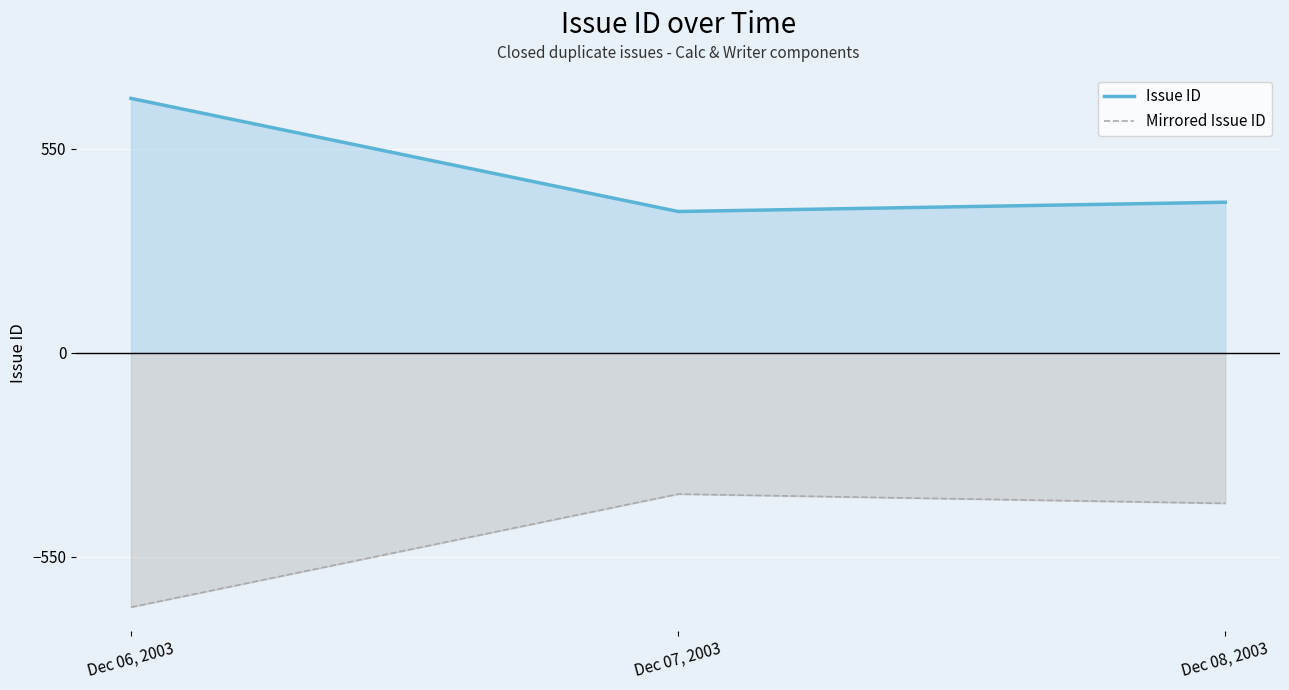

List the labels in order of Mirrored Issue ID value, largest first.

Dec 07, 2003, Dec 08, 2003, Dec 06, 2003